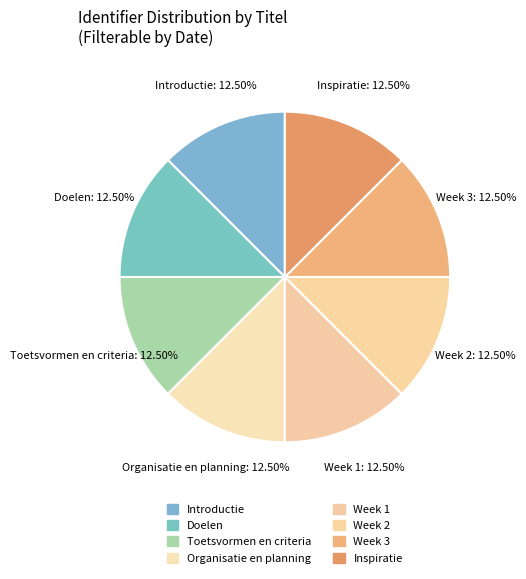

Between Toetsvormen en criteria and Doelen, which is larger?

Toetsvormen en criteria